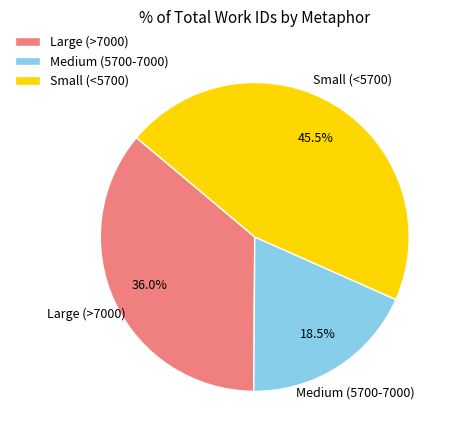

Count the number of slices in the pie.

3